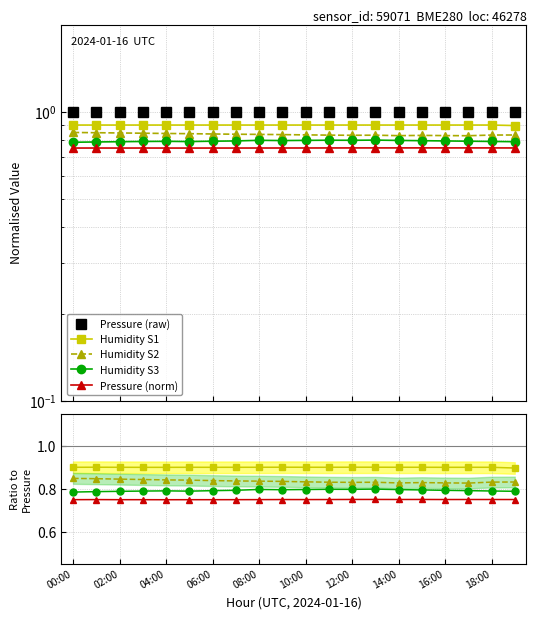

List the labels in order of Pressure (raw) value, smallest first.

18:00, 12, 13, 02:00, 19, 10, 15, 14, 11, 16:00, 14:00, 10:00, 17, 00:00, 04:00, 18, 12:00, 16, 06:00, 08:00